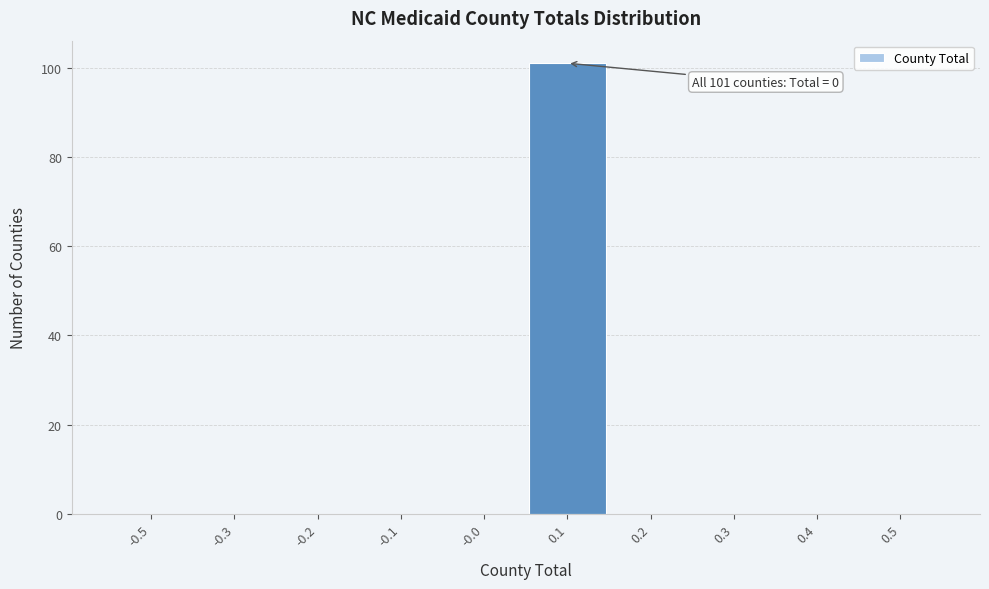

Reading left to right, transcribe all the data shown in this chart.

-0.5=0	-0.3=0	-0.2=0	-0.1=0	-0.0=0	0.1=101	0.2=0	0.3=0	0.4=0	0.5=0